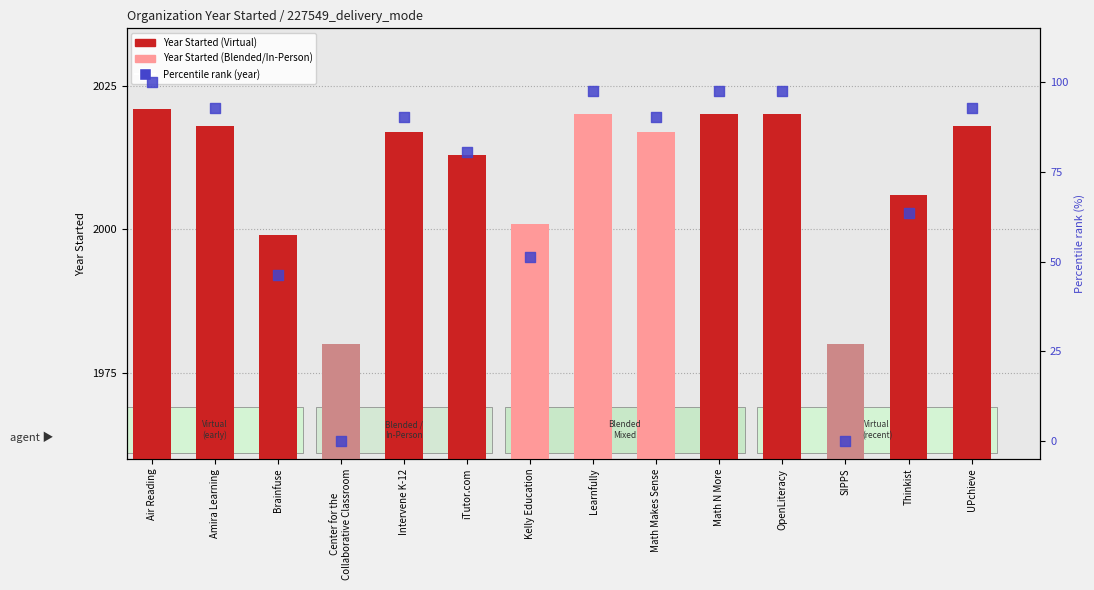

Which series has the widest spread of Y values?

Percentile rank (year)